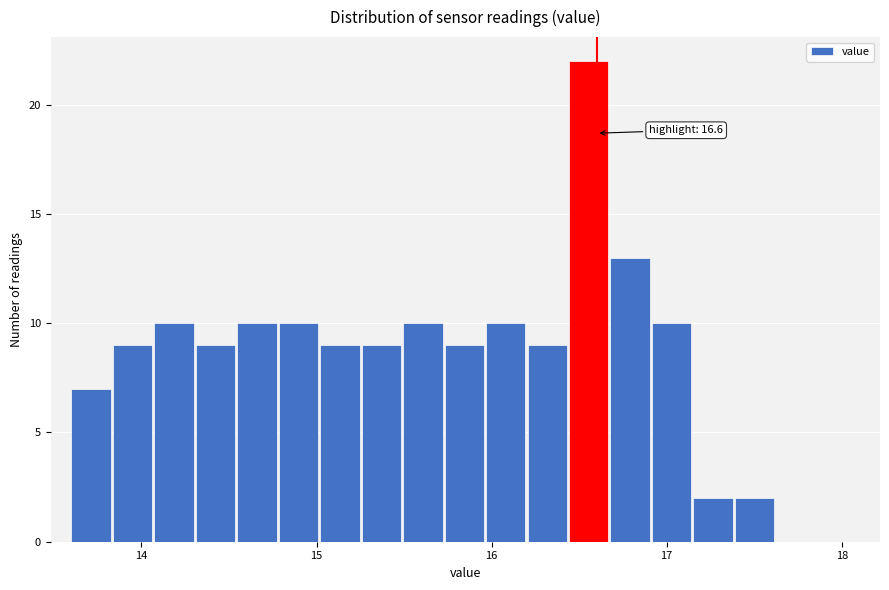

Read against the x-axis, roughly where is the centre of the tallest bar?

16.6